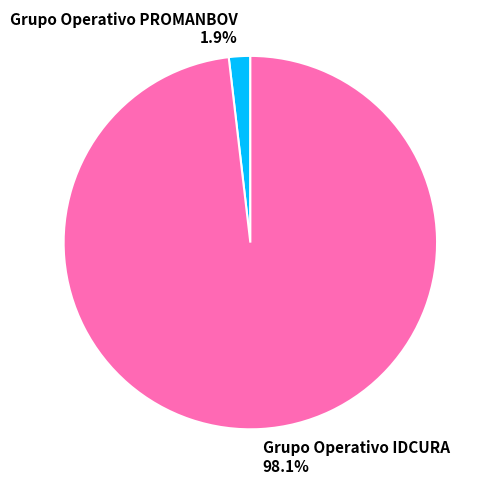

Is it true that Grupo Operativo PROMANBOV is 7% of the pie?

False